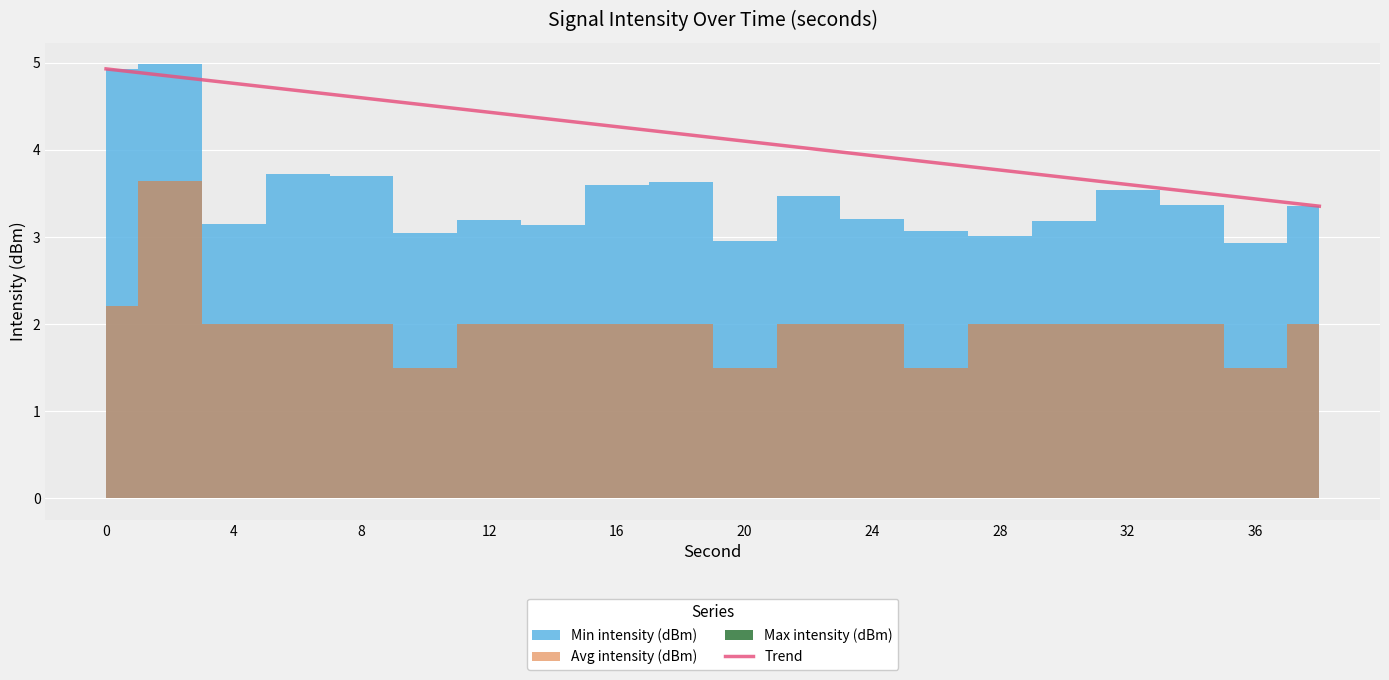

What is the minimum value for Trend?

3.4